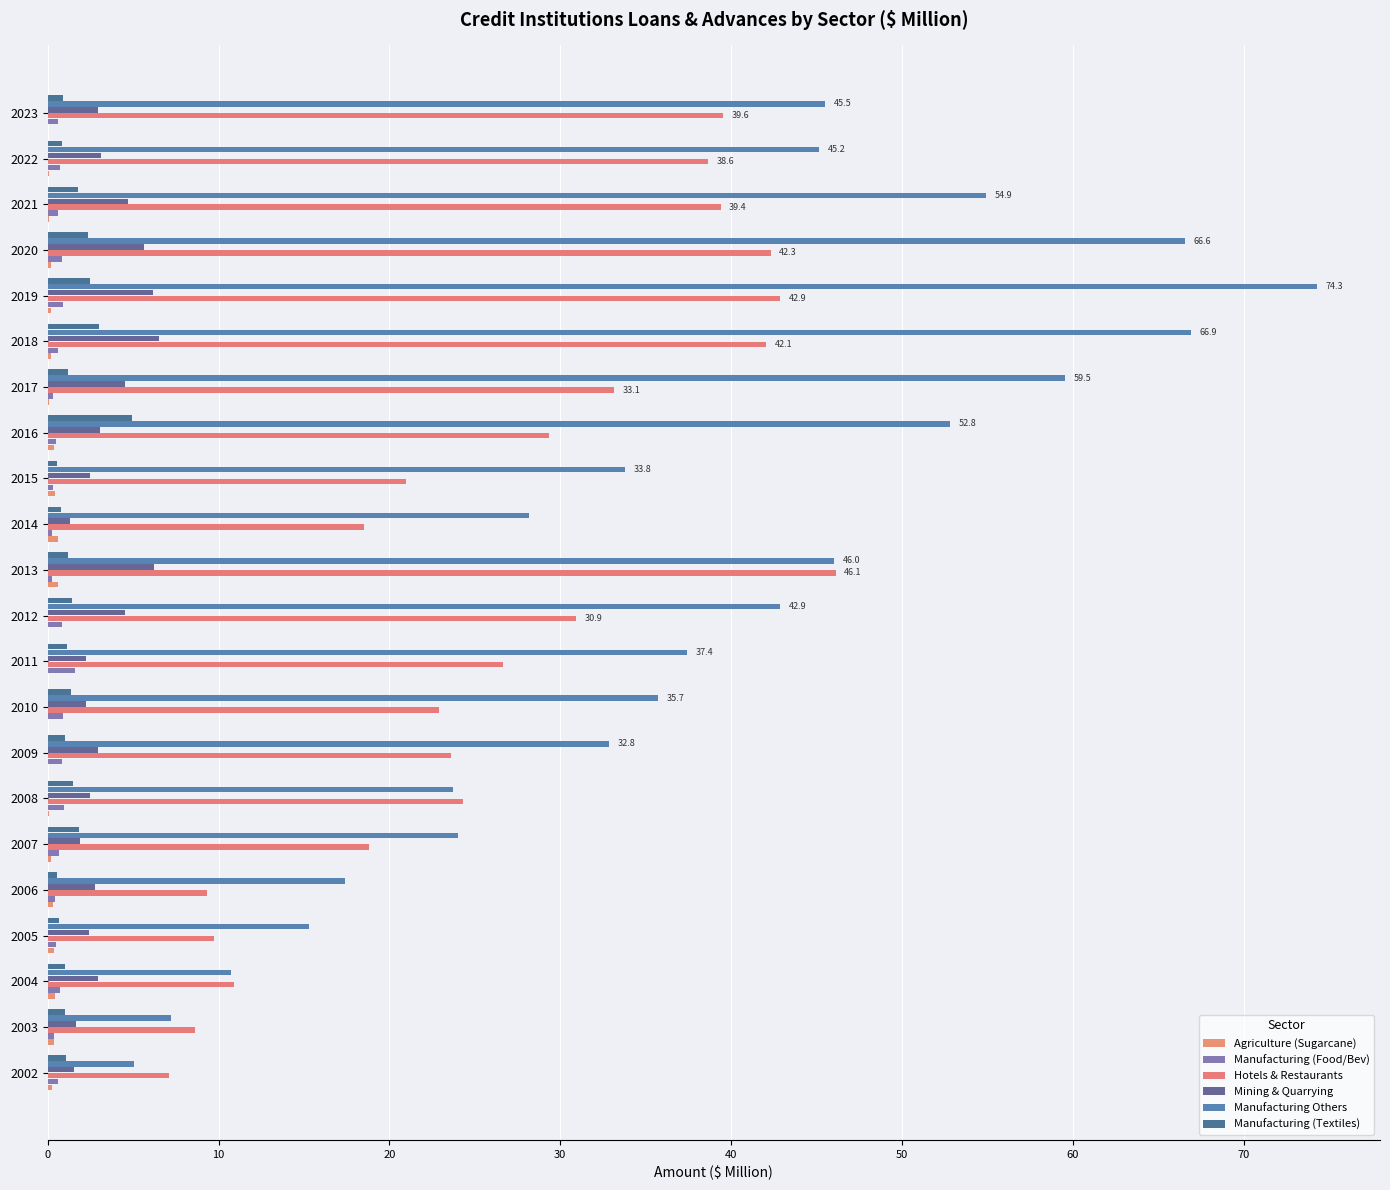

How many values in the Manufacturing Others series exceed 37?

11